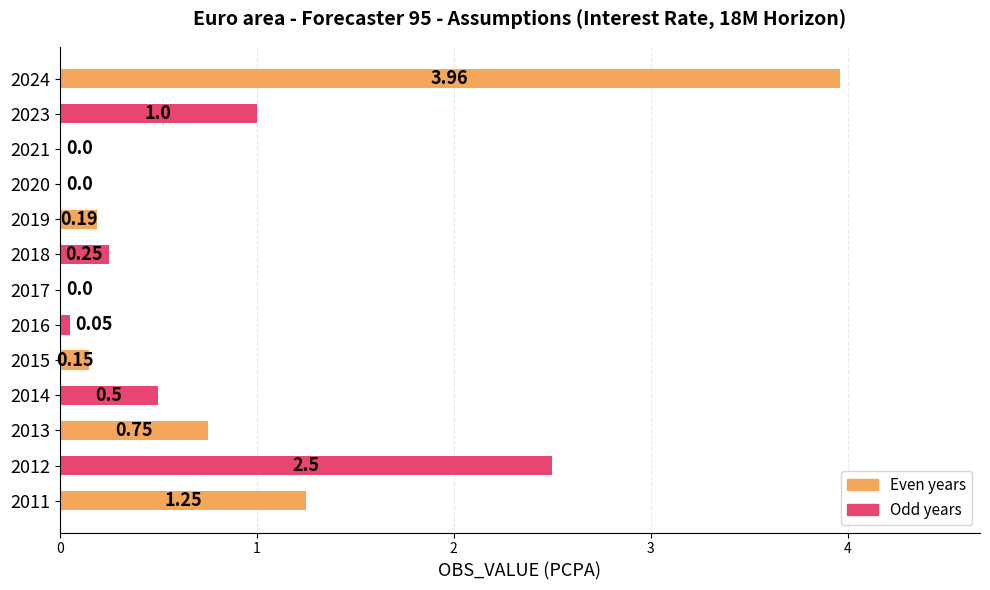

Which has a higher value, 2023 or 2020?

2023